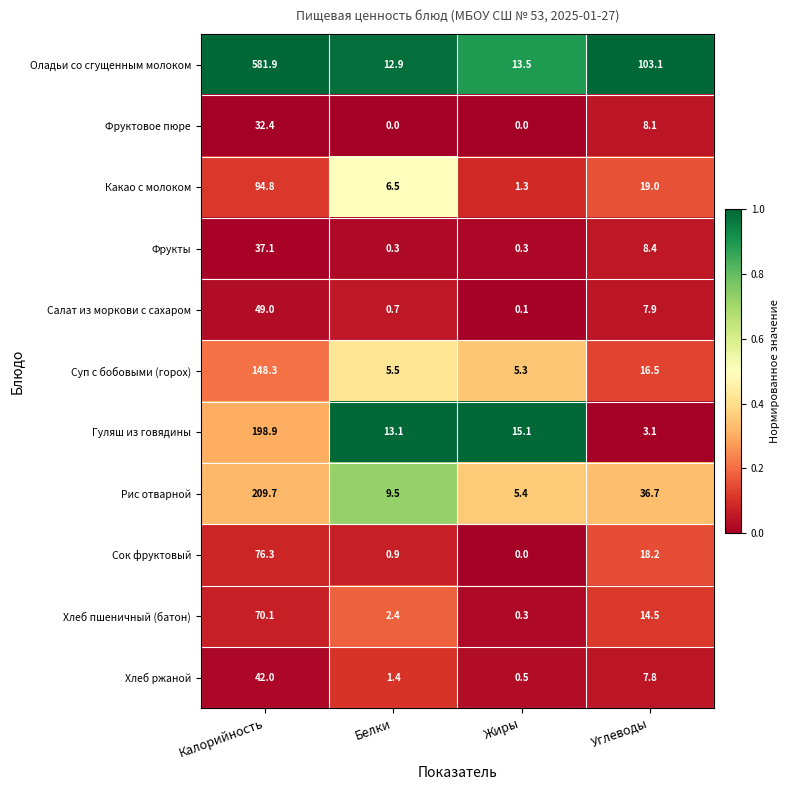

Rank the series by their maximum value, from highest to lowest.

Оладьи со сгущенным молоком, Рис отварной, Гуляш из говядины, Суп с бобовыми (горох), Какао с молоком, Сок фруктовый, Хлеб пшеничный (батон), Салат из моркови с сахаром, Хлеб ржаной, Фрукты, Фруктовое пюре